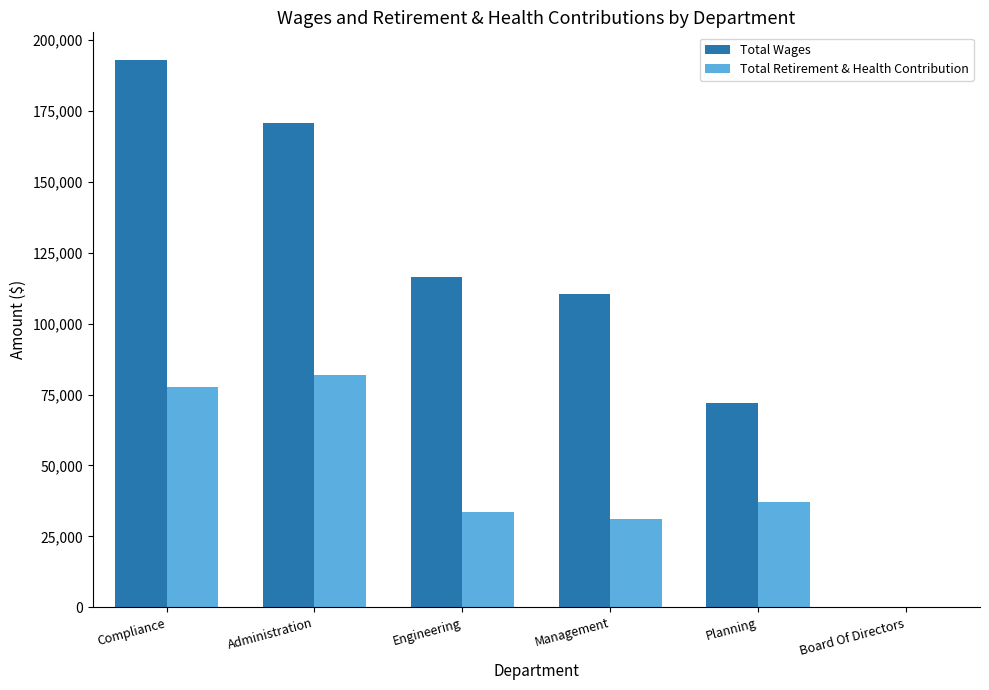

Which series has the largest total across all categories?

Total Wages